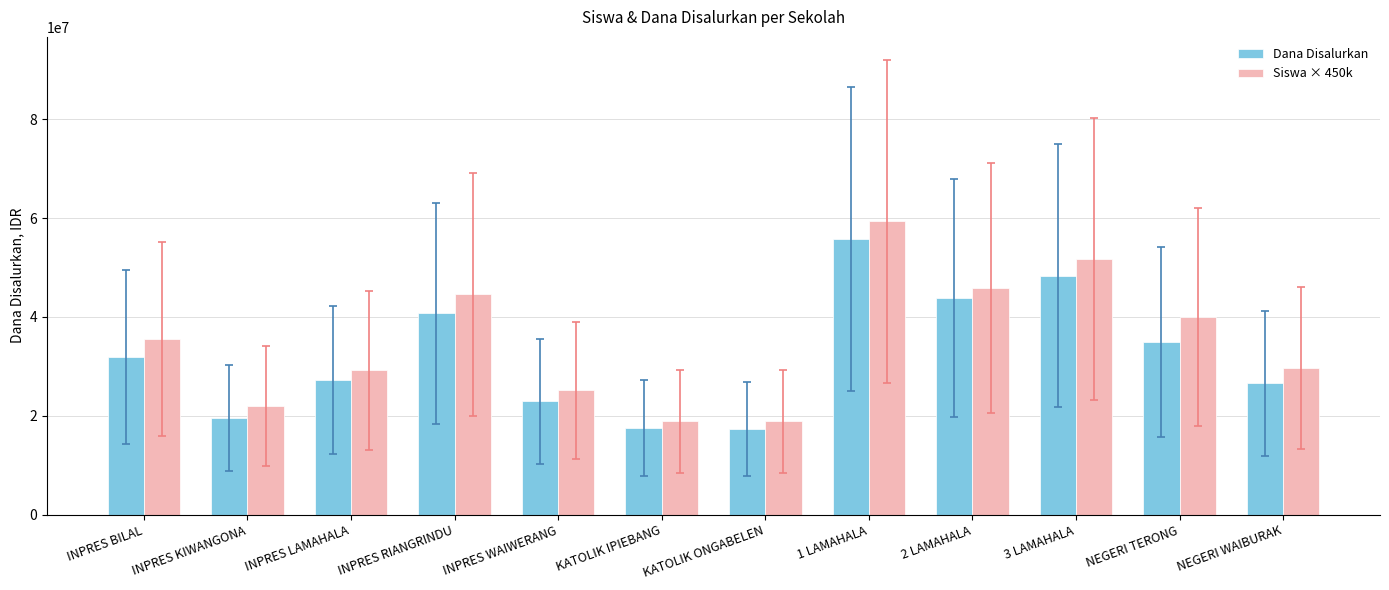

What is the difference between the highest and lowest values at INPRES WAIWERANG?

2250000